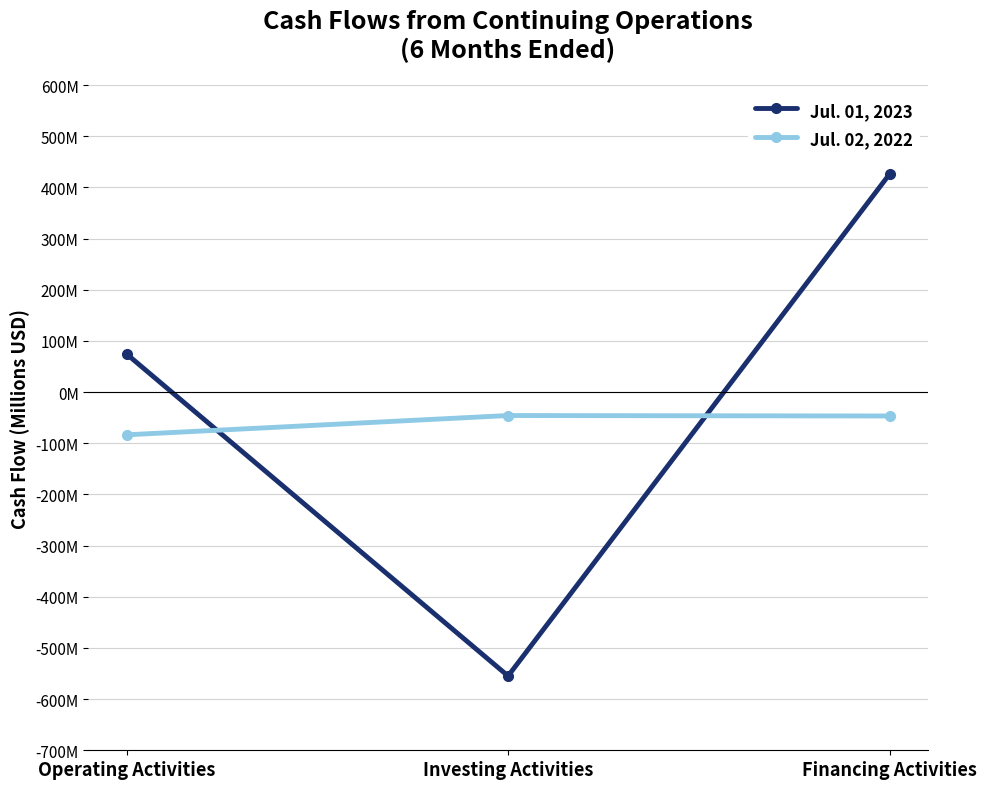

Where is Jul. 02, 2022 nearest to the value -64?

Financing Activities